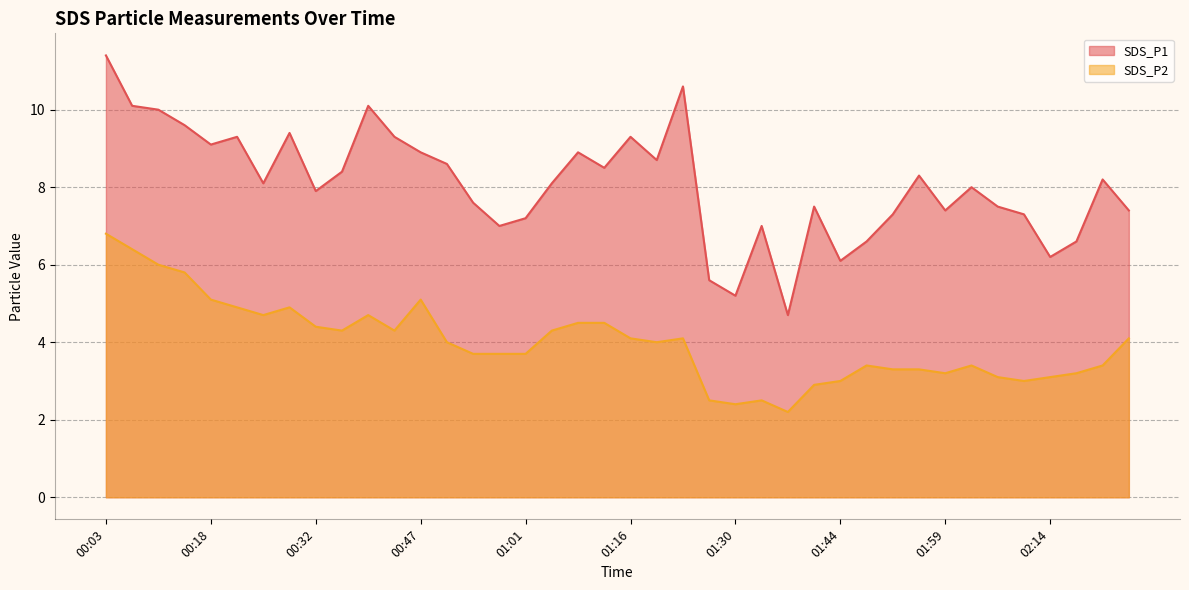

What are all the series names shown in the legend?

SDS_P1, SDS_P2